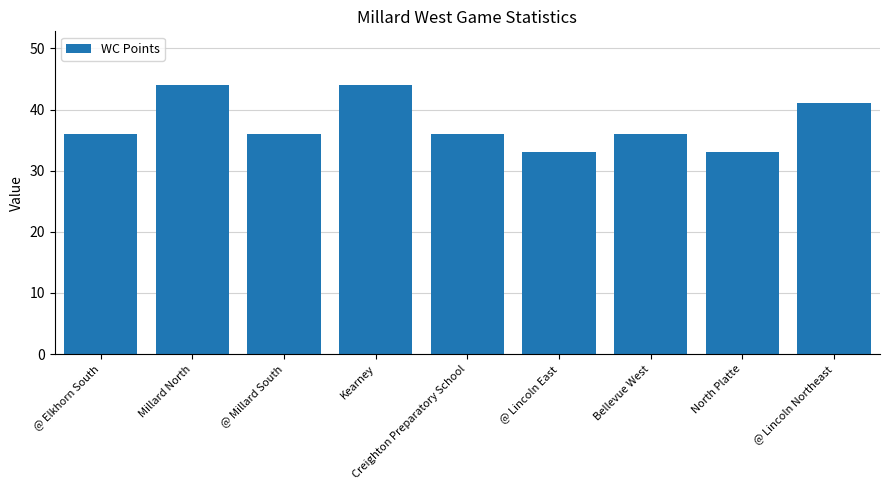

Is it true that the value at Bellevue West is 63?

False